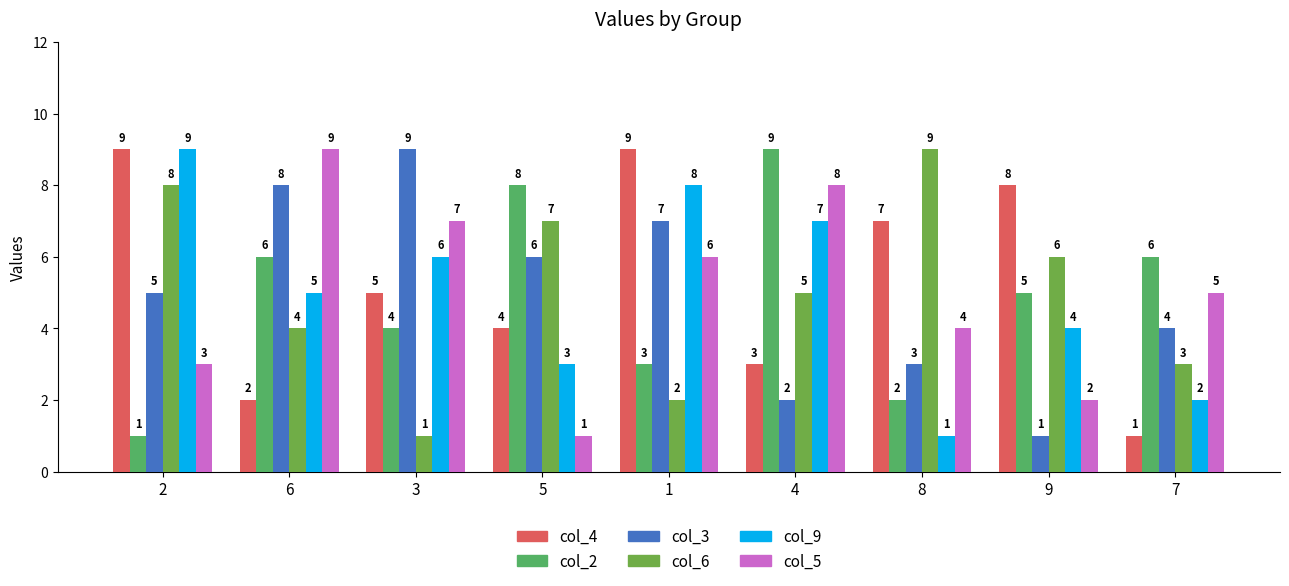

Is it true that col_3 equals 0 at 9?

False